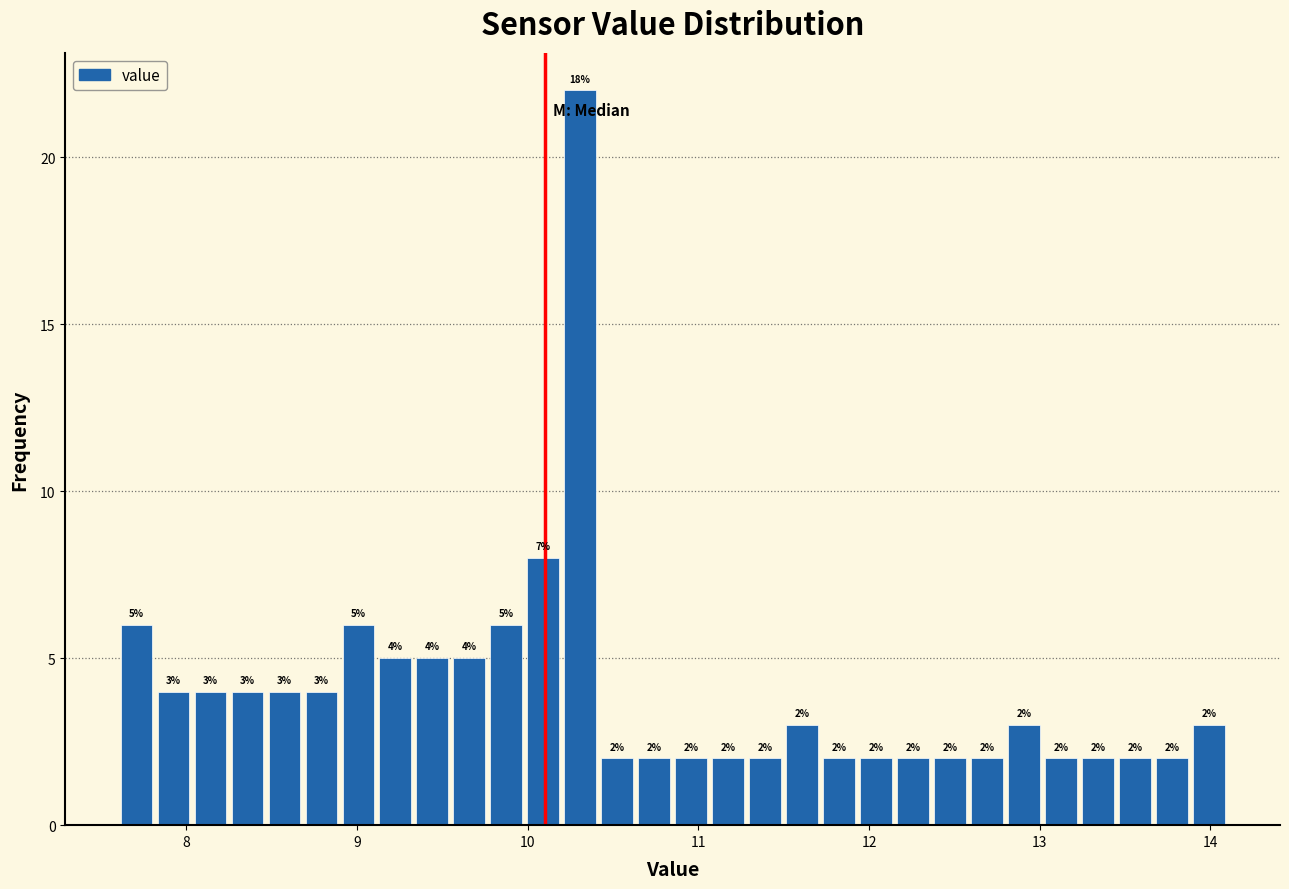

Around what value on the x-axis is the tallest bar? Give the approximate position of its centre, as read against the axis.

10.3